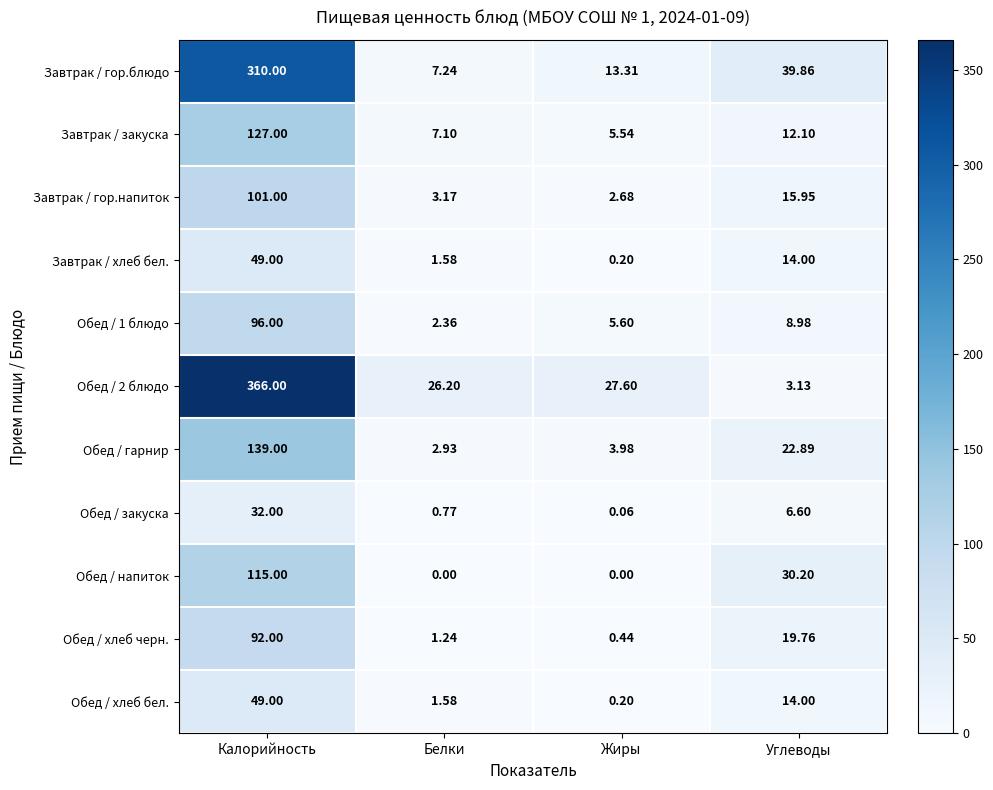

At which label is Обед / напиток closest to 57?

Углеводы